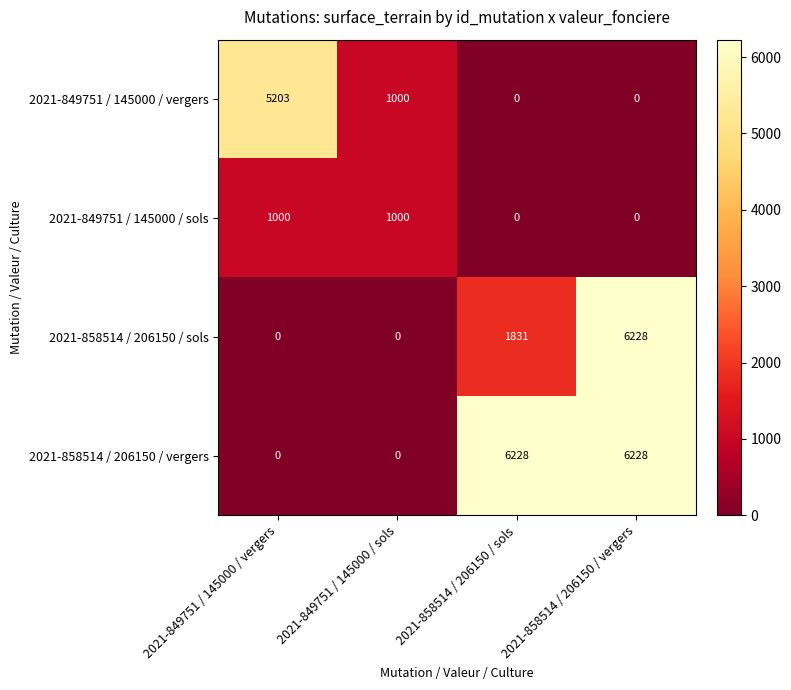

What is the approximate value of 2021-858514 / 206150 / sols at 2021-858514 / 206150 / sols?

1831